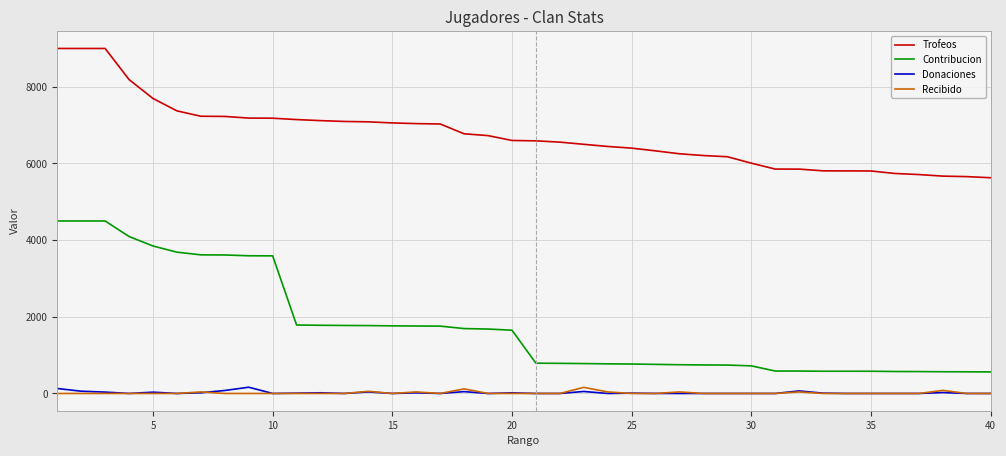

True or false: Trofeos and Donaciones cross at least once.

False